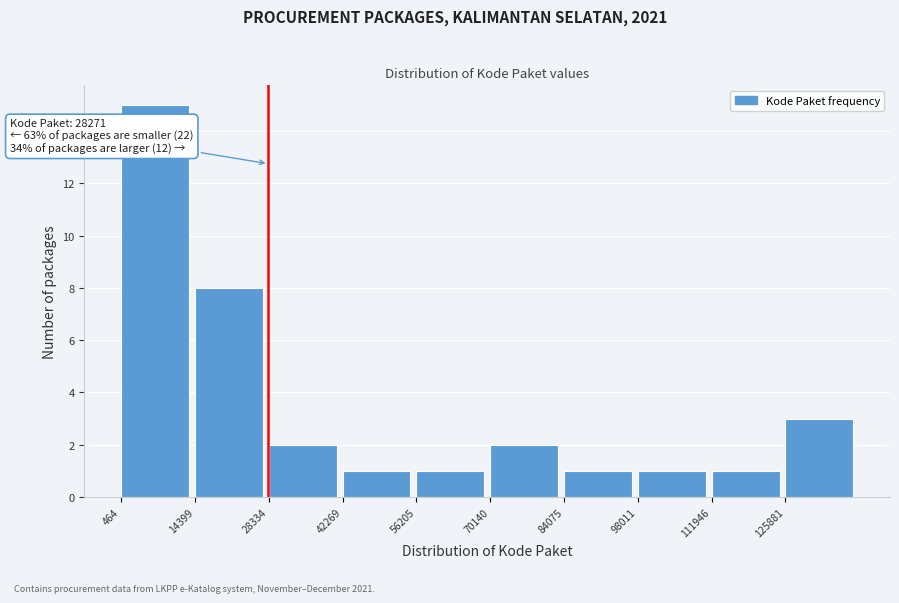

Over which range of the x-axis is the bar tallest?

0 to 14000